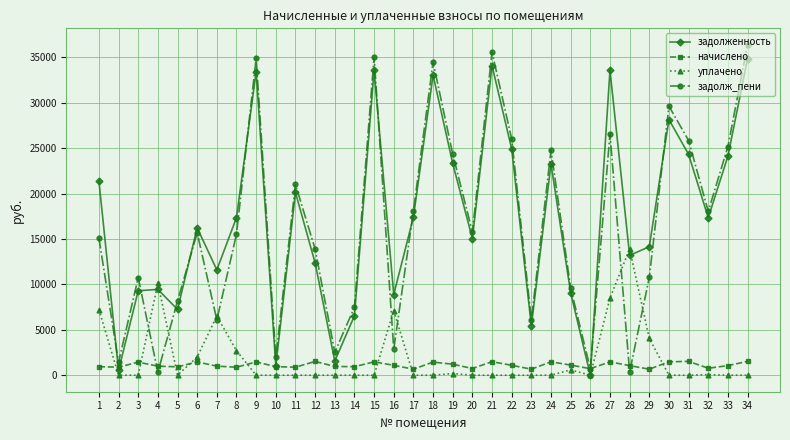

The value of уплачено at 24 is 0.0. True or false?

True